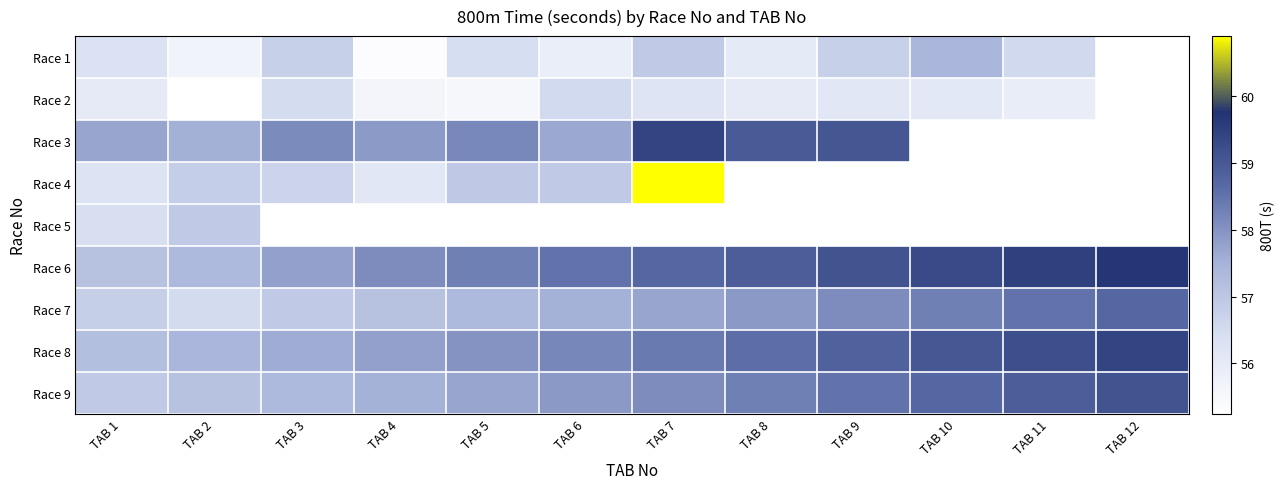

At which category is the sum across all series the highest?

TAB 1